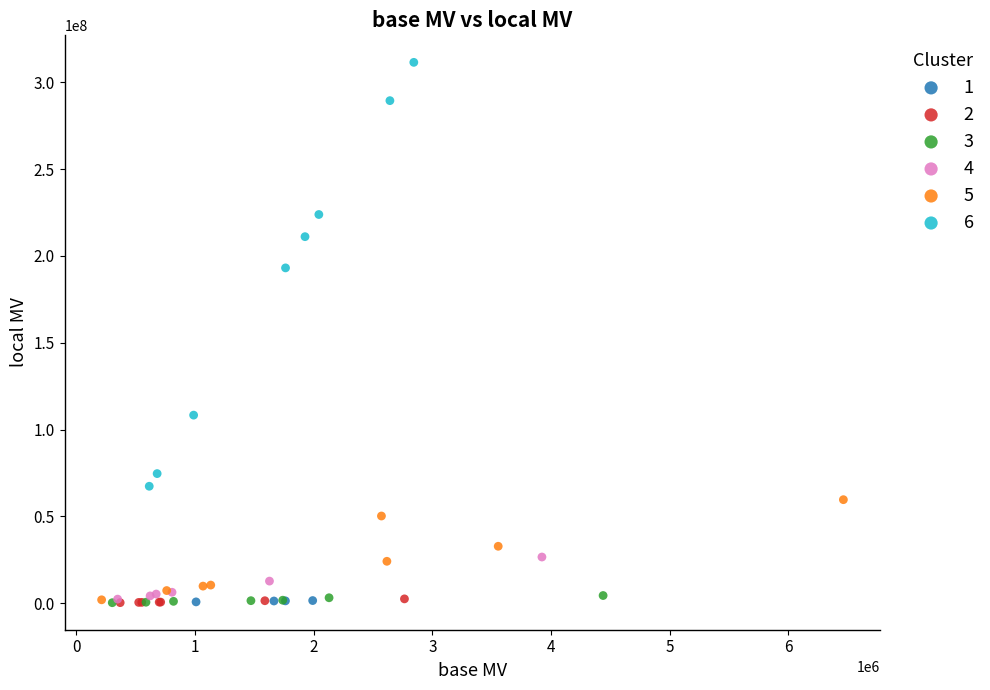

Which series contains the highest Y value?

6